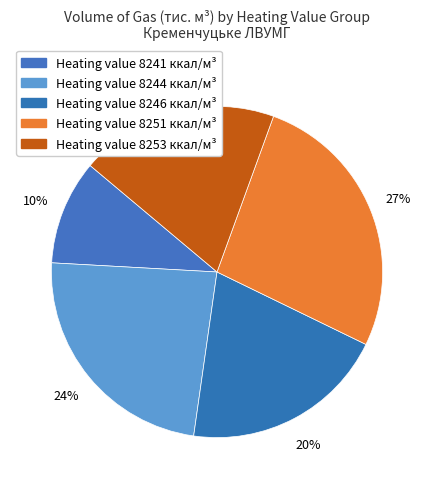

How many slices are in this pie chart?

5